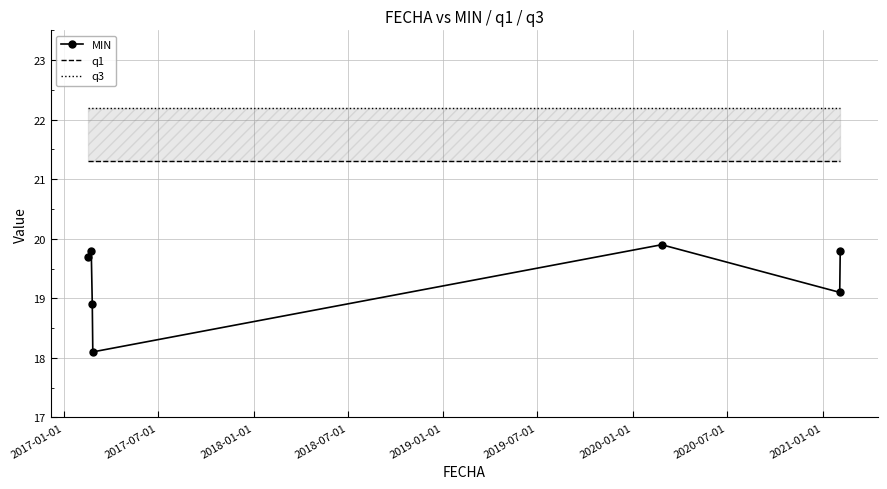

True or false: q1 and q3 intersect in this chart.

False